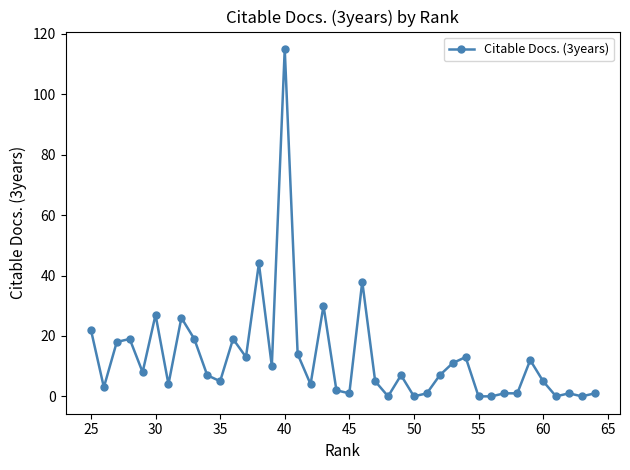

The chart shows a value of 27 at 30. True or false?

True